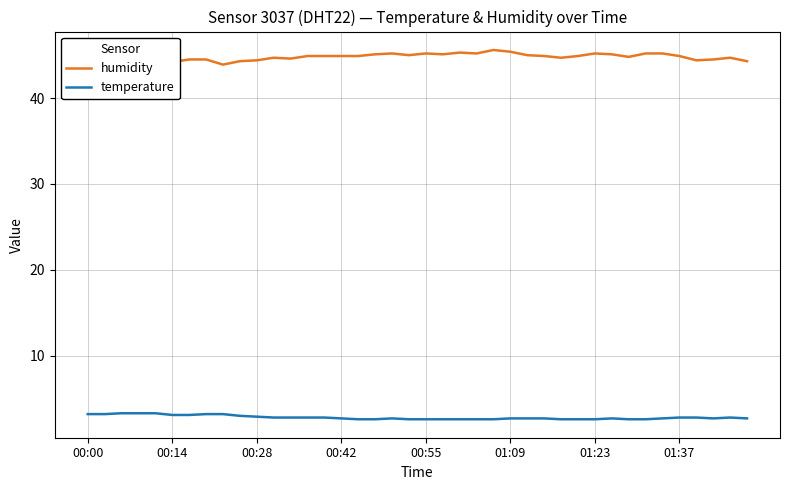

What is the smallest value displayed?

2.6